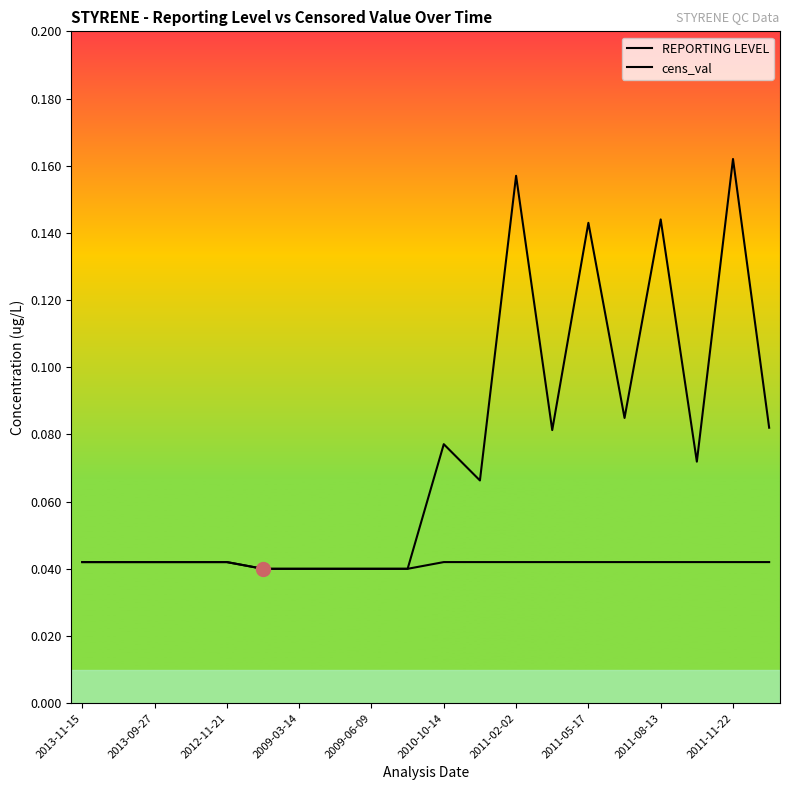

How many lines are shown in the chart?

2